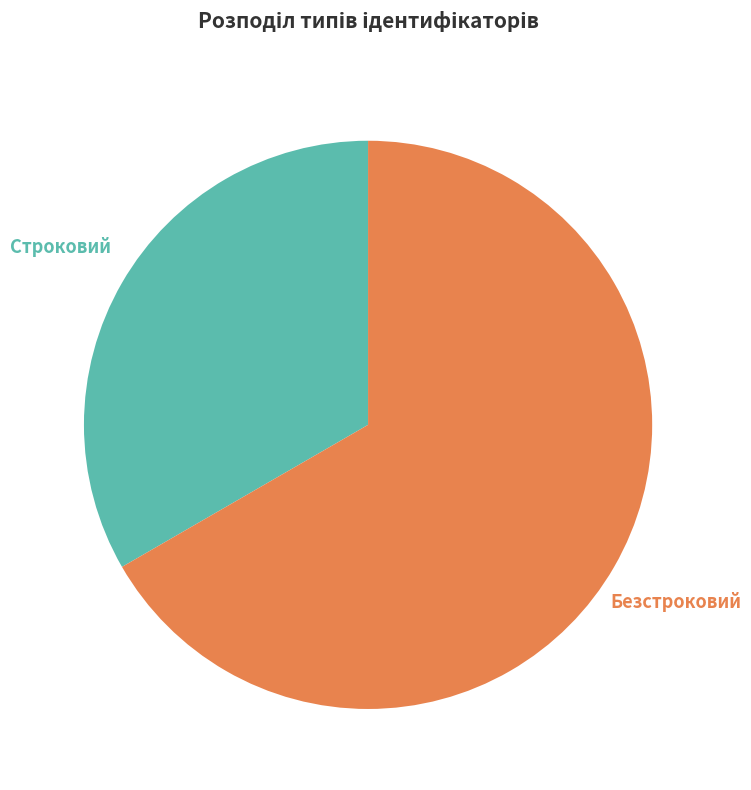

To the nearest percent, what percentage of the pie is Безстроковий?

67%